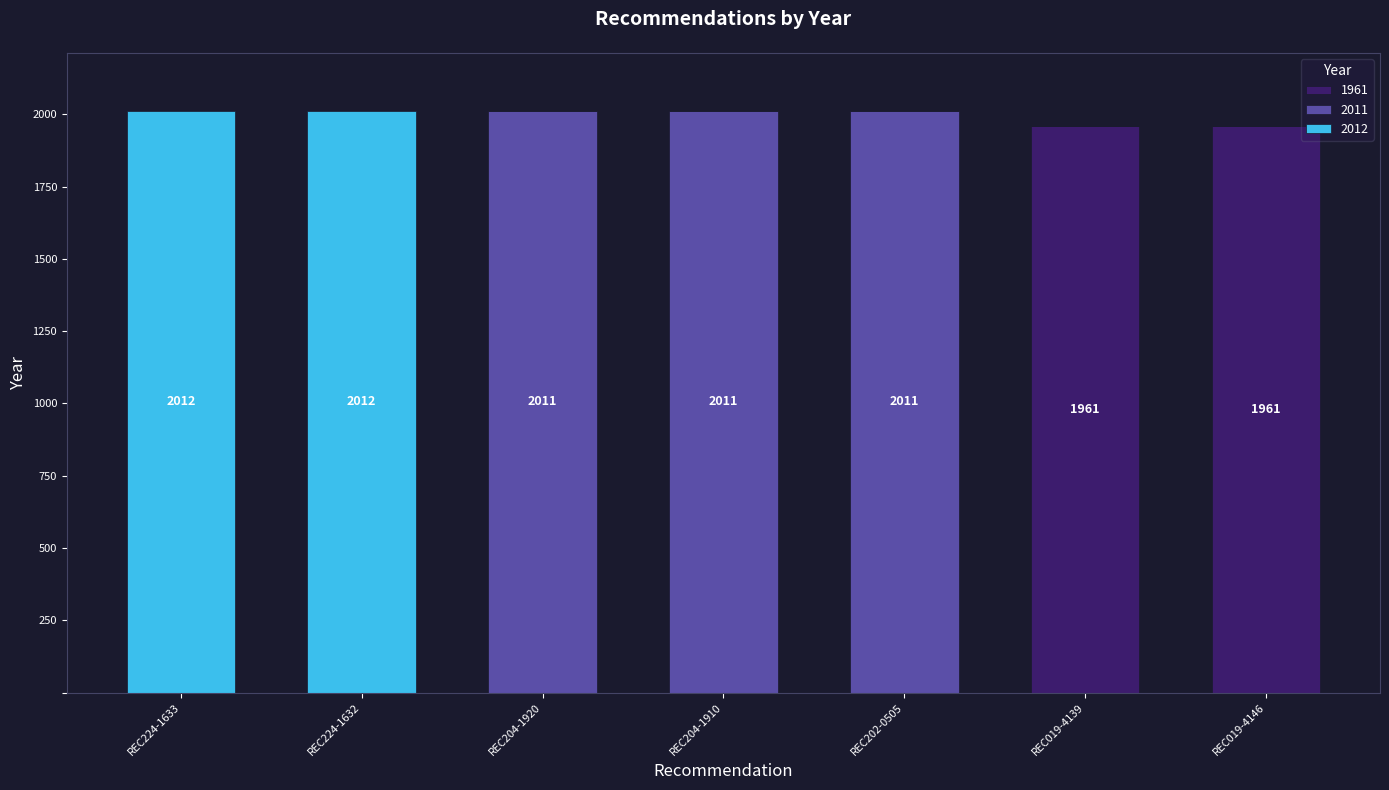

Is it true that 1961 equals 3221 at REC019-4139?

False